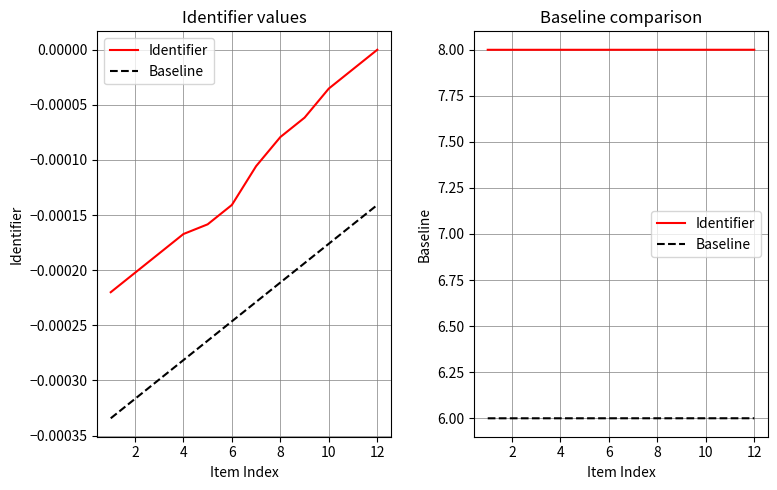

What value does the Baseline series have at 4?

6.0